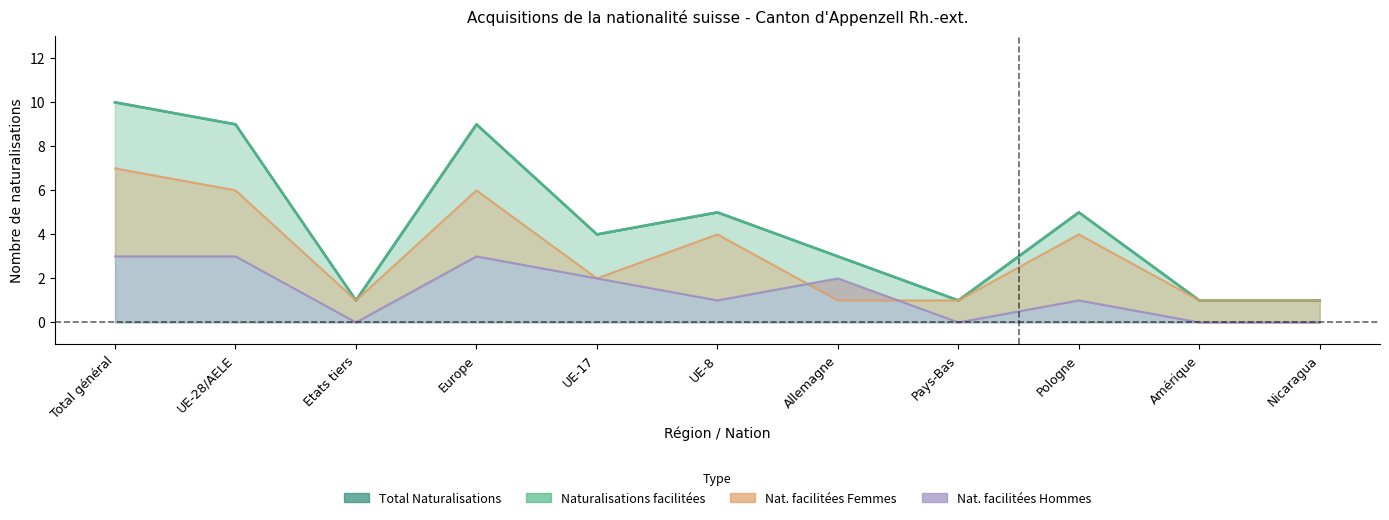

At which label is Nat. facilitées Femmes closest to 4?

UE-8